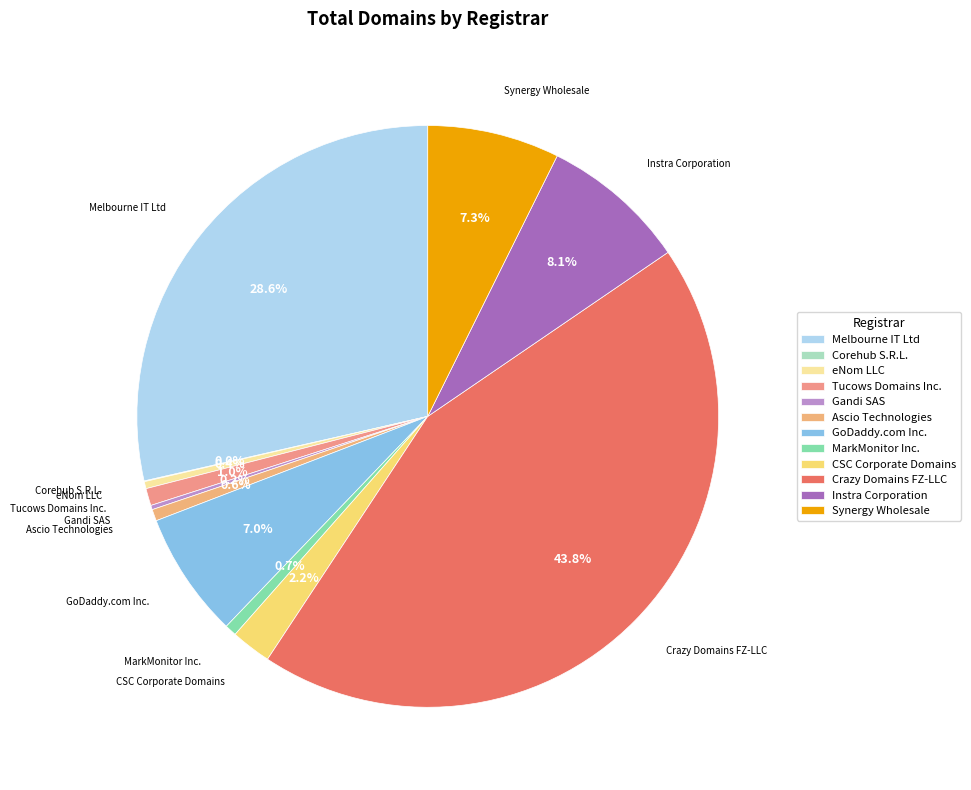

True or false: GoDaddy.com Inc. accounts for 1% of the total.

False